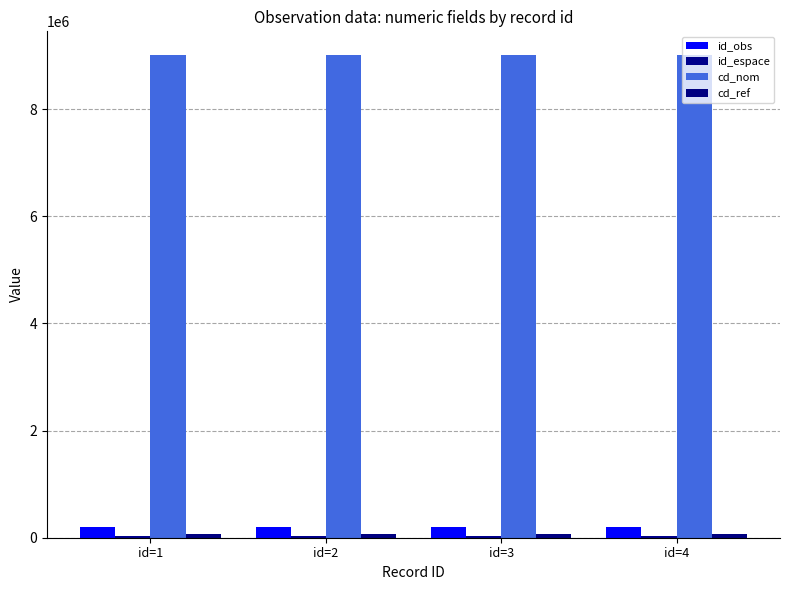

How many data points does each series have?

4